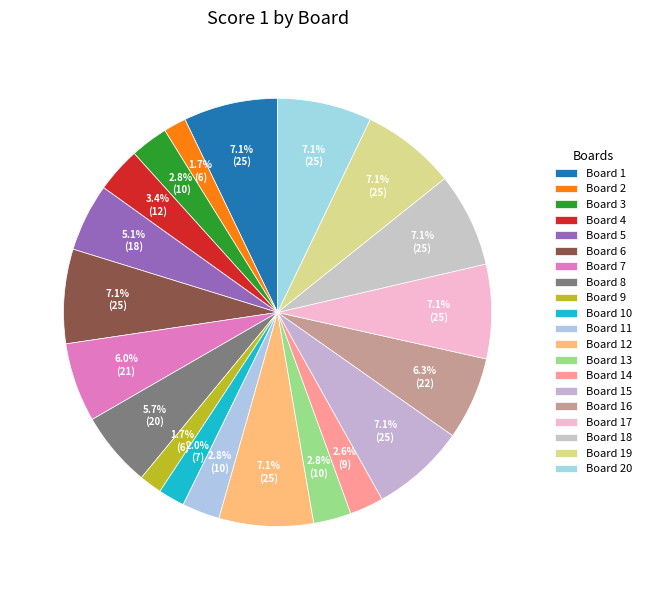

How many slices are in this pie chart?

20